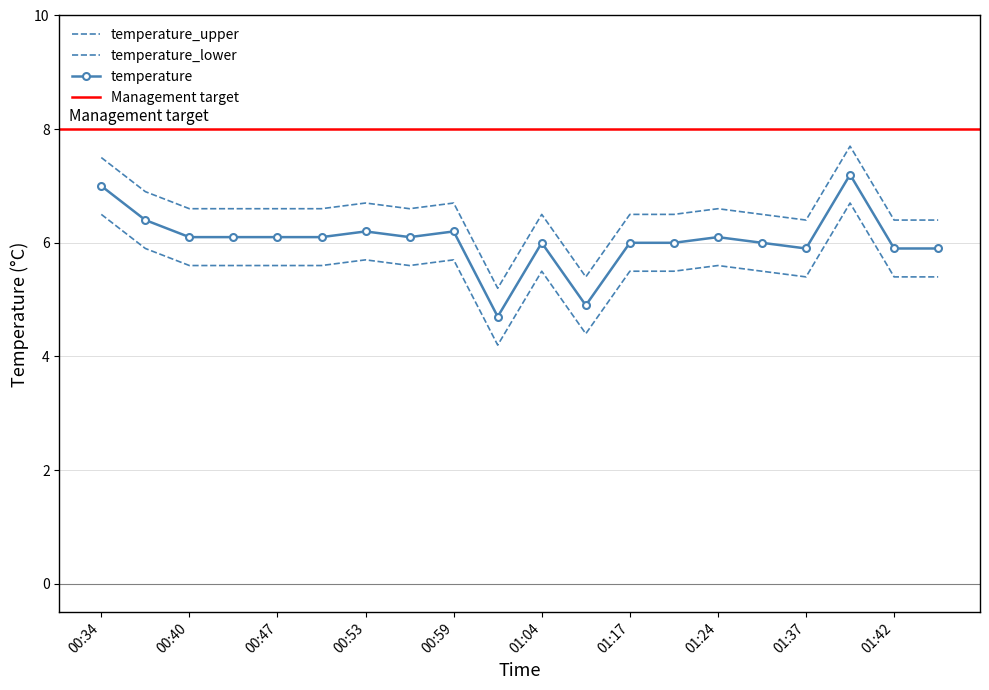

True or false: temperature_lower and temperature intersect in this chart.

False